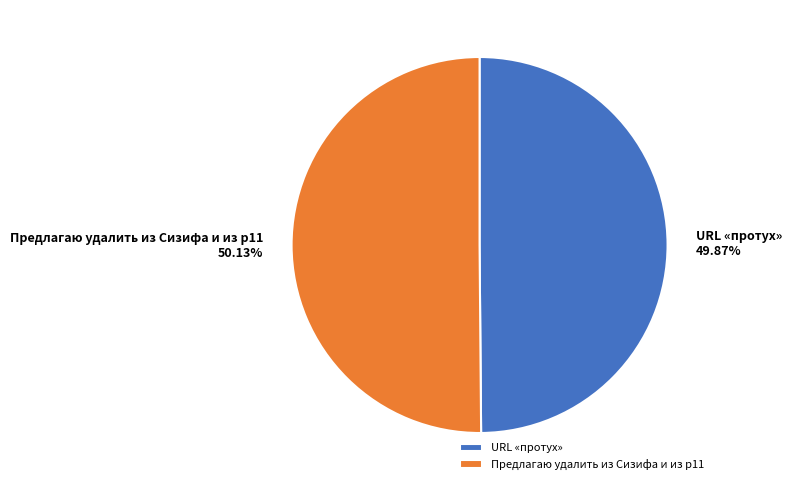

Is there a majority slice in this chart?

Yes